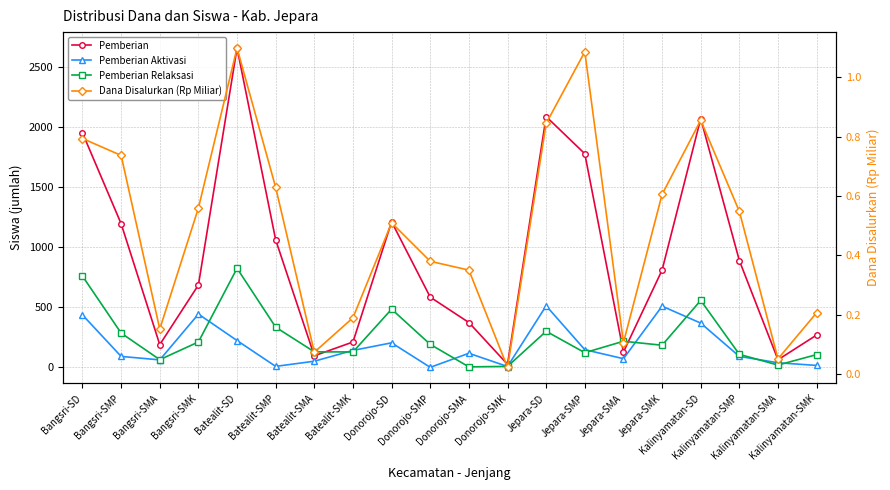

Reading left to right, extract all data points from this chart.

Pemberian: 1951.0	1196.0	190.0	686.0	2657.0	1061.0	97.0	212.0	1212.0	585.0	374.0	26.0	2087.0	1778.0	128.0	810.0	2070.0	889.0	64.0	270.0
Pemberian Aktivasi: 437.0	92.0	63.0	444.0	224.0	9.0	52.0	142.0	205.0	1.0	118.0	8.0	513.0	148.0	73.0	510.0	369.0	92.0	39.0	17.0
Pemberian Relaksasi: 760.0	286.0	65.0	212.0	825.0	335.0	130.0	129.0	485.0	192.0	5.0	9.0	301.0	123.0	218.0	185.0	558.0	109.0	20.0	107.0
Dana Disalurkan (Rp Miliar): 0.8	0.7	0.2	0.6	1.1	0.6	0.1	0.2	0.5	0.4	0.4	0.0	0.8	1.1	0.1	0.6	0.9	0.5	0.1	0.2